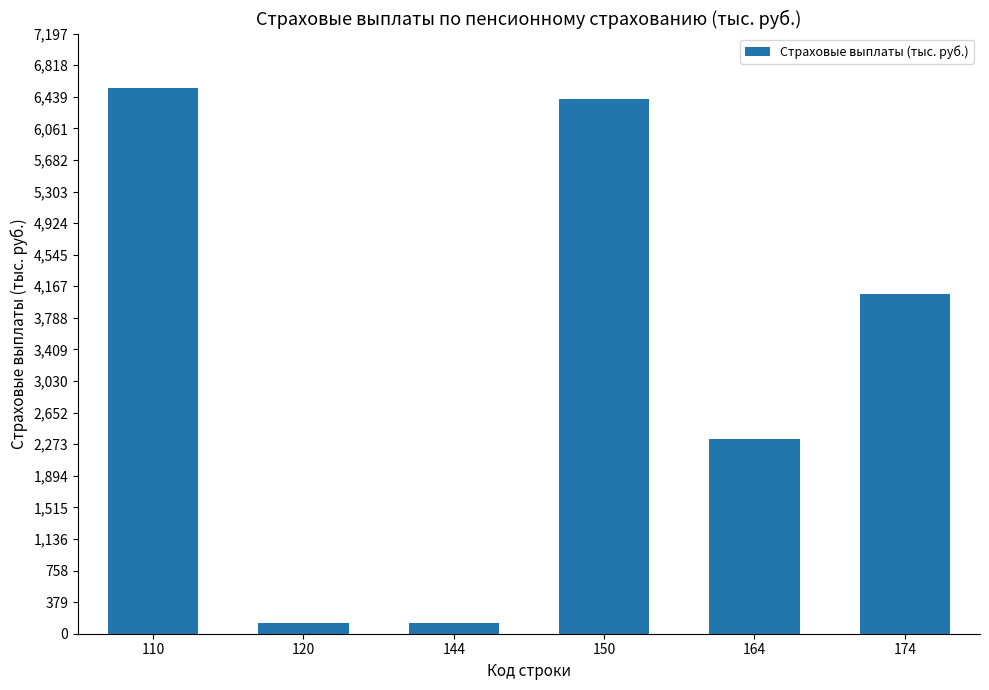

What is the sum of all values?

19629.0